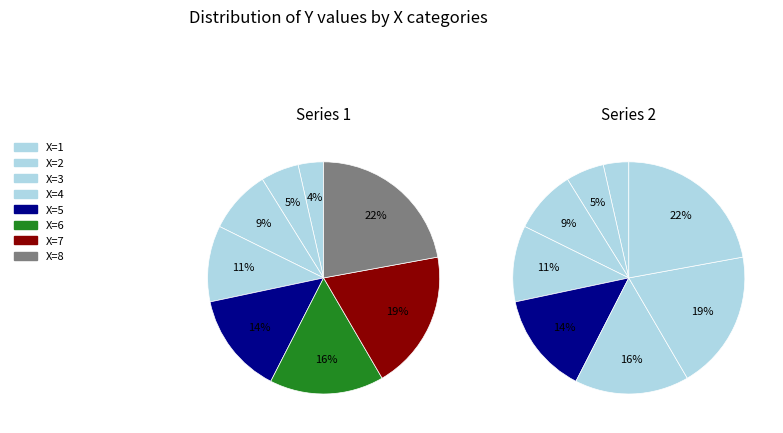

Does 6 account for over 50% of the chart?

No